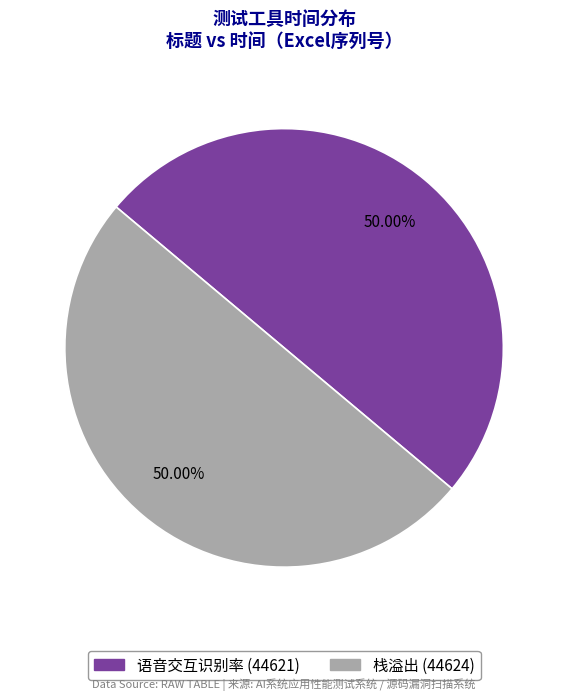

Approximately how many times larger is the value at 语音交互识别率 compared to 栈溢出?

1.0